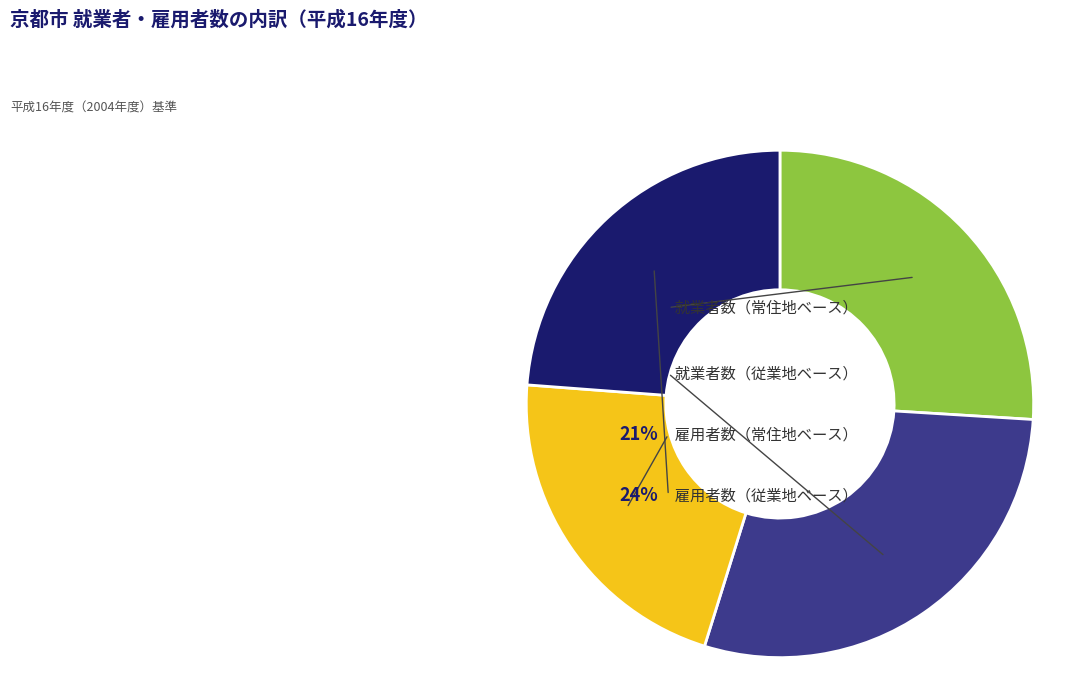

How many segments does this pie chart have?

4